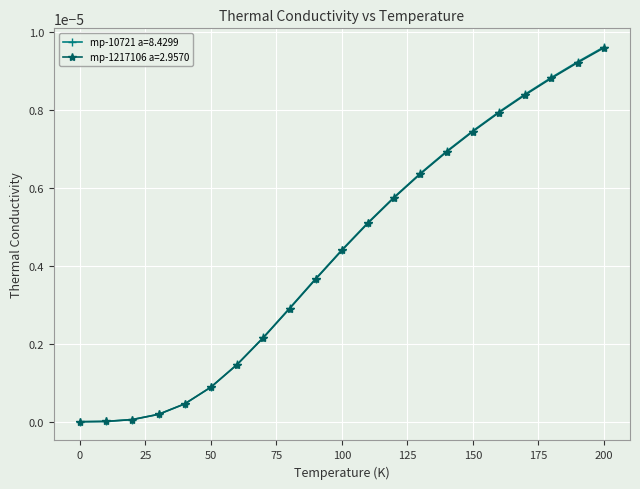

Which series has the widest spread of values?

mp-10721 a=8.4299